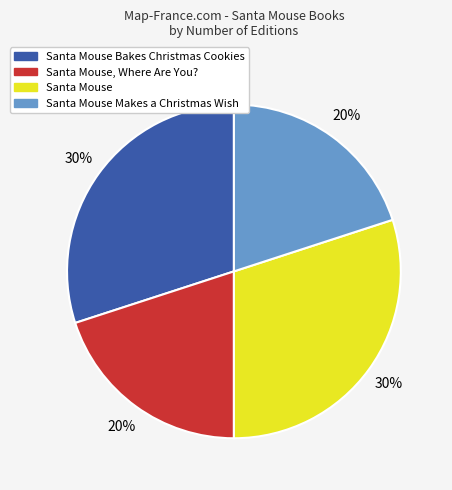

How many slices are in this pie chart?

4